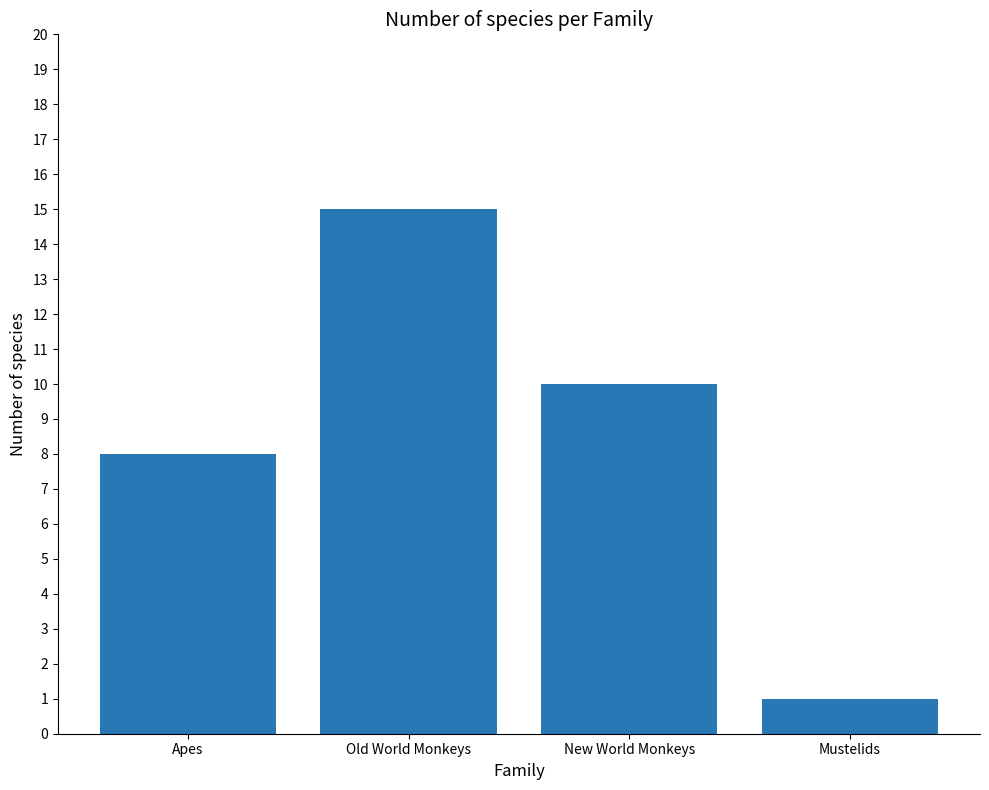

Reading right to left, transcribe all the data shown in this chart.

1	10	15	8